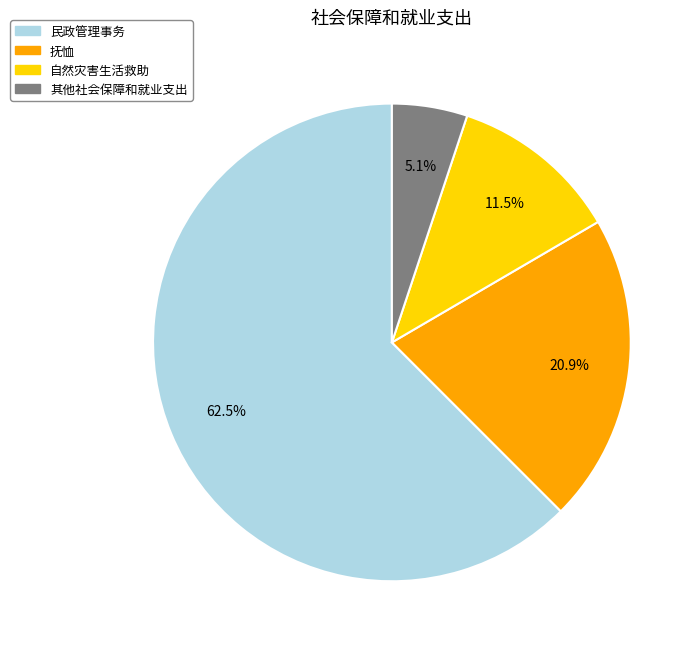

What is the smallest slice in the pie chart?

其他社会保障和就业支出